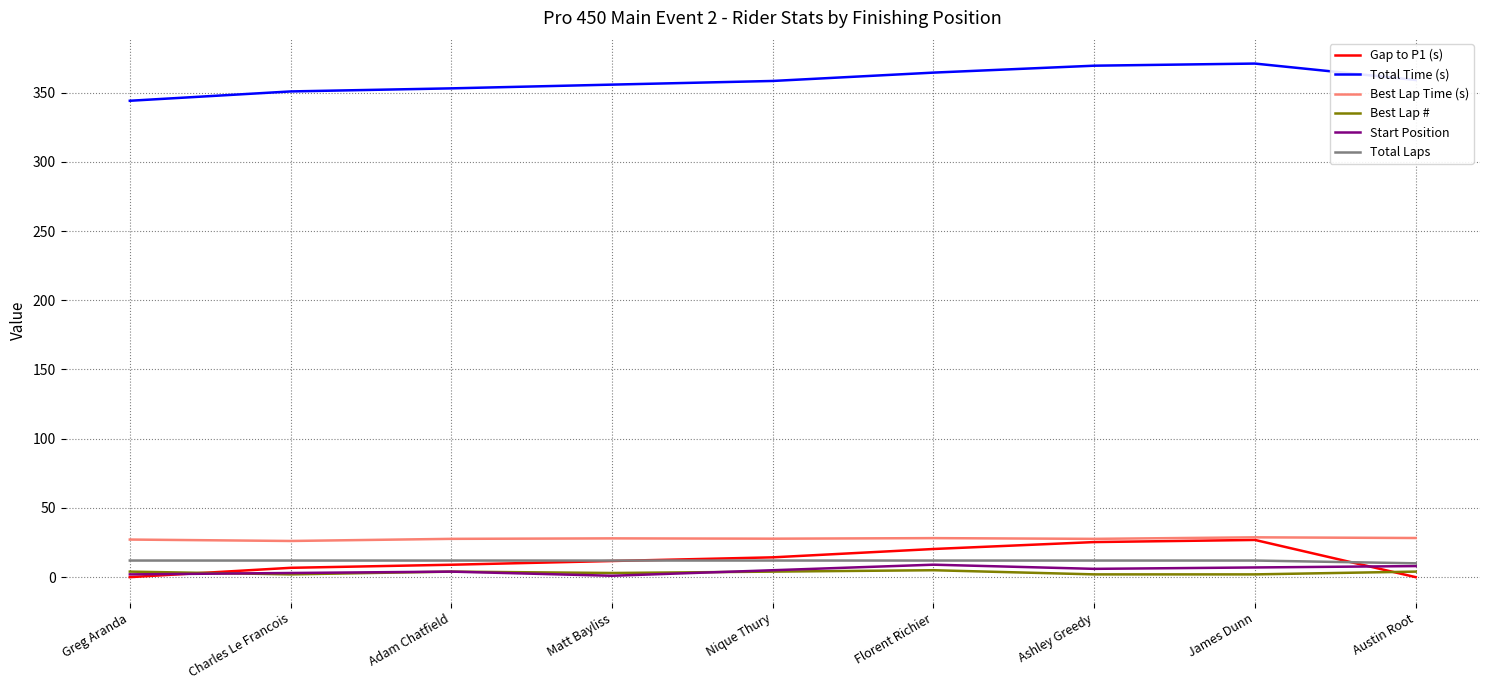

What is the total value across all series at Greg Aranda?

389.3